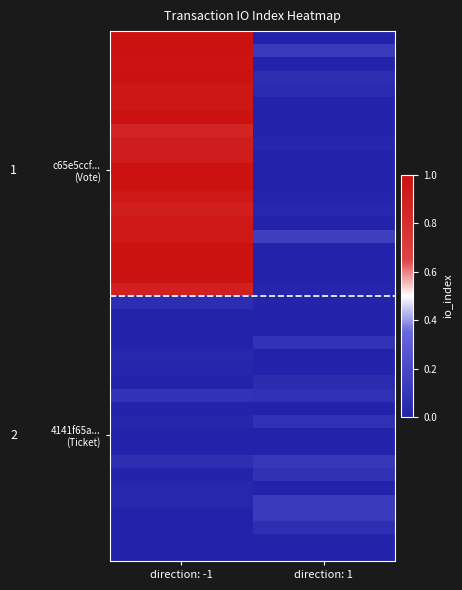

Which has a higher value, direction: 1 or direction: -1?

direction: -1